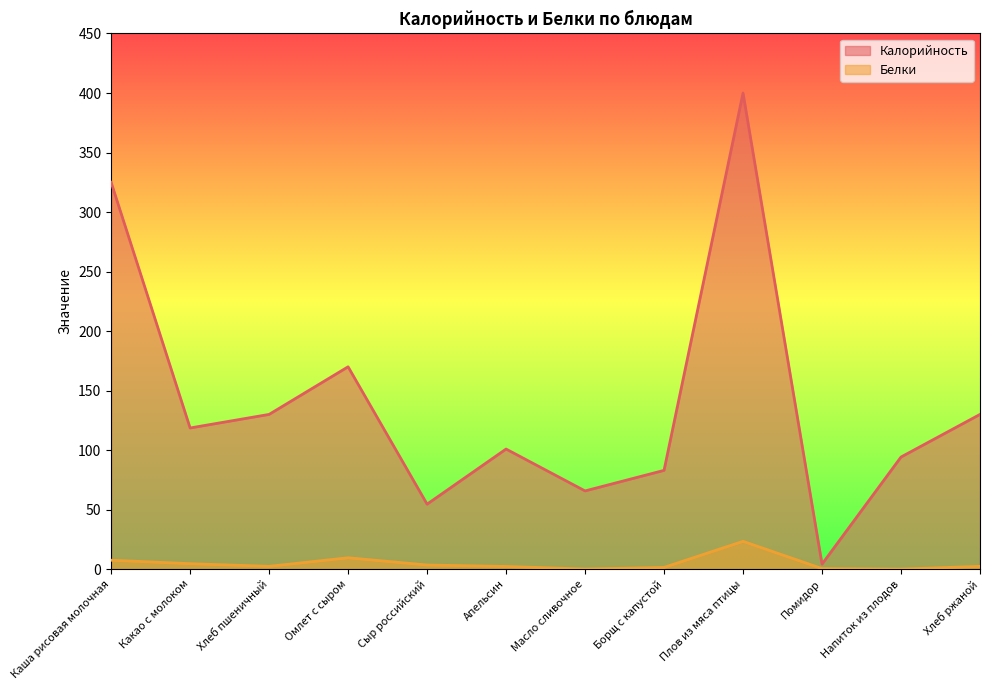

True or false: Калорийность and Белки intersect in this chart.

False